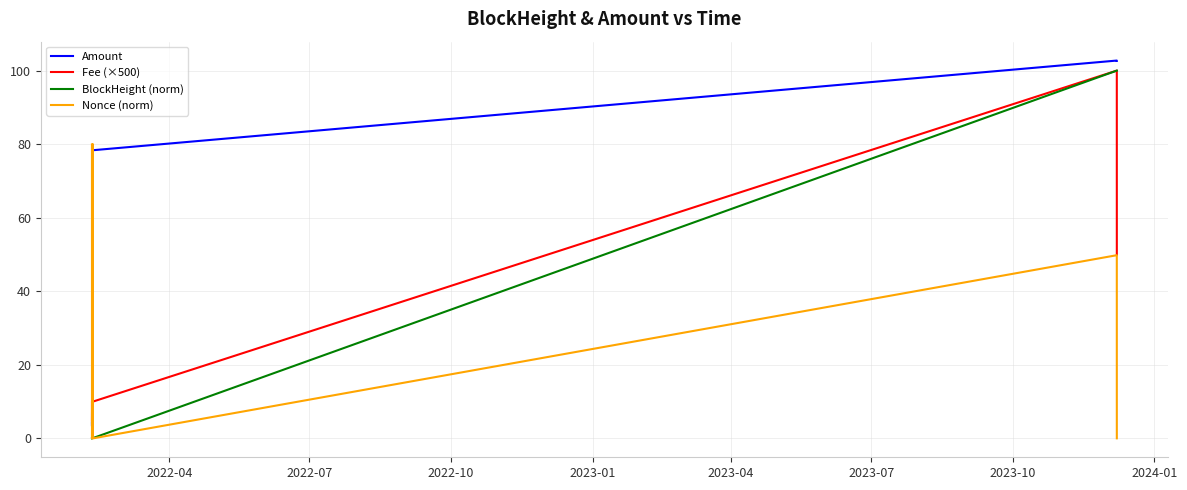

What is the difference between the maximum and minimum values in the Fee (×500) series?

95.0